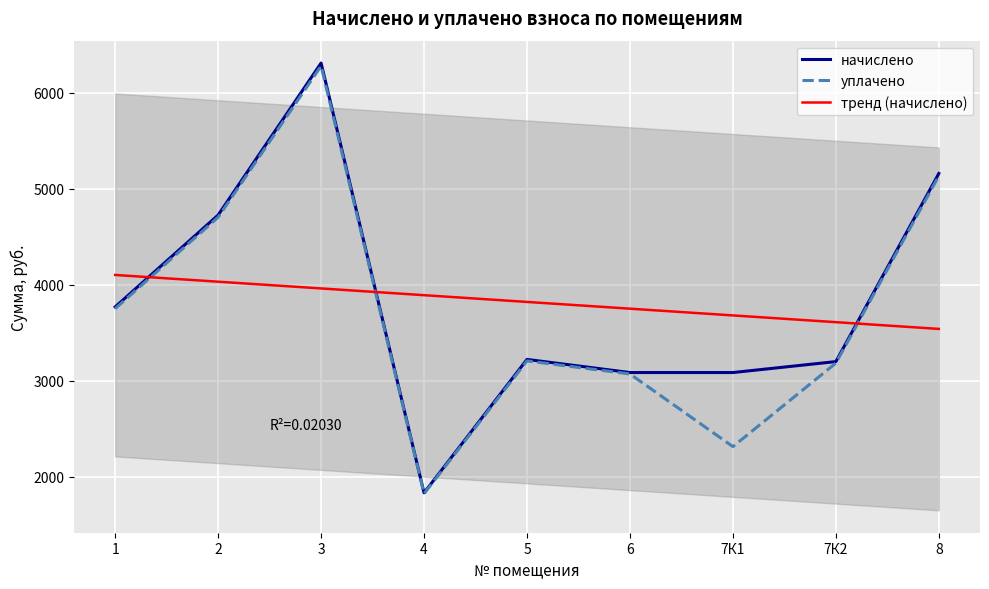

The value of начислено at 7К1 is 1035.4. True or false?

False